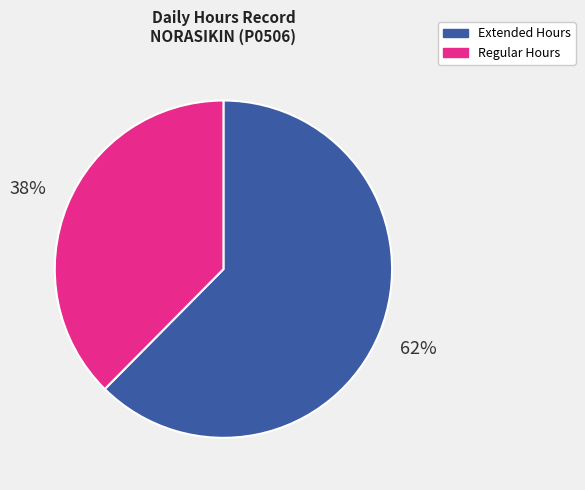

Is there a majority slice in this chart?

Yes